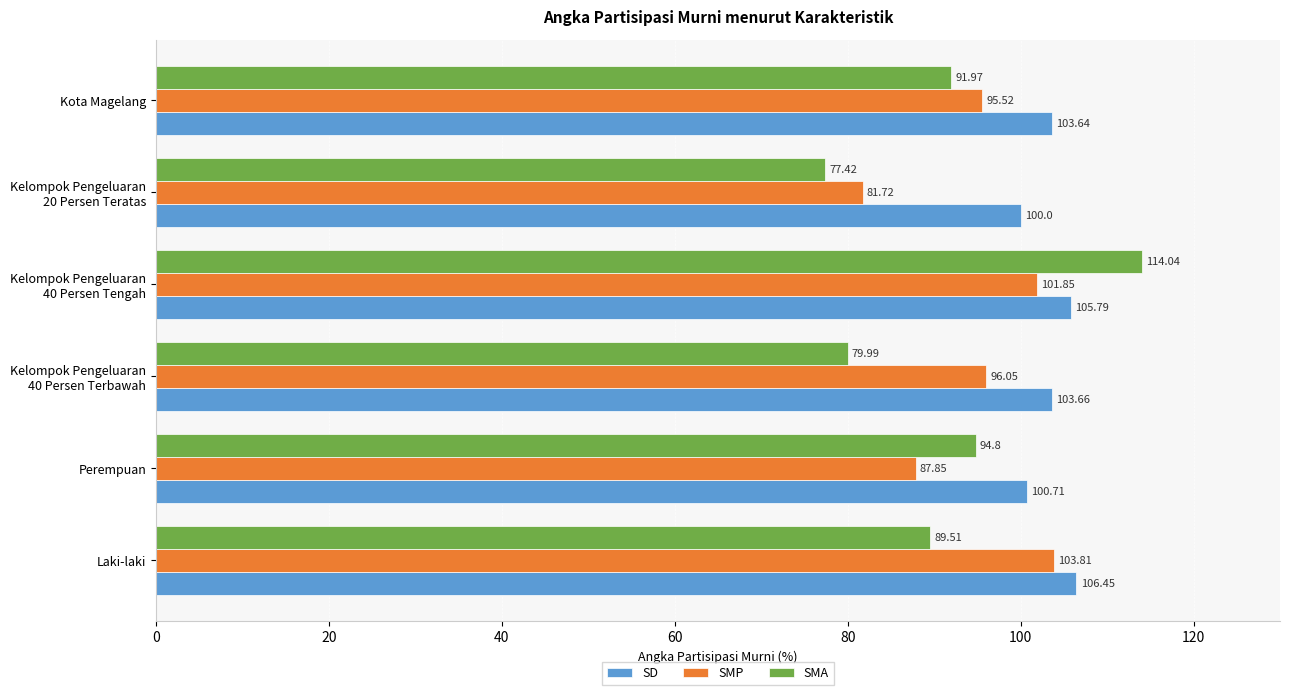

At which label is SMA closest to 95?

Perempuan